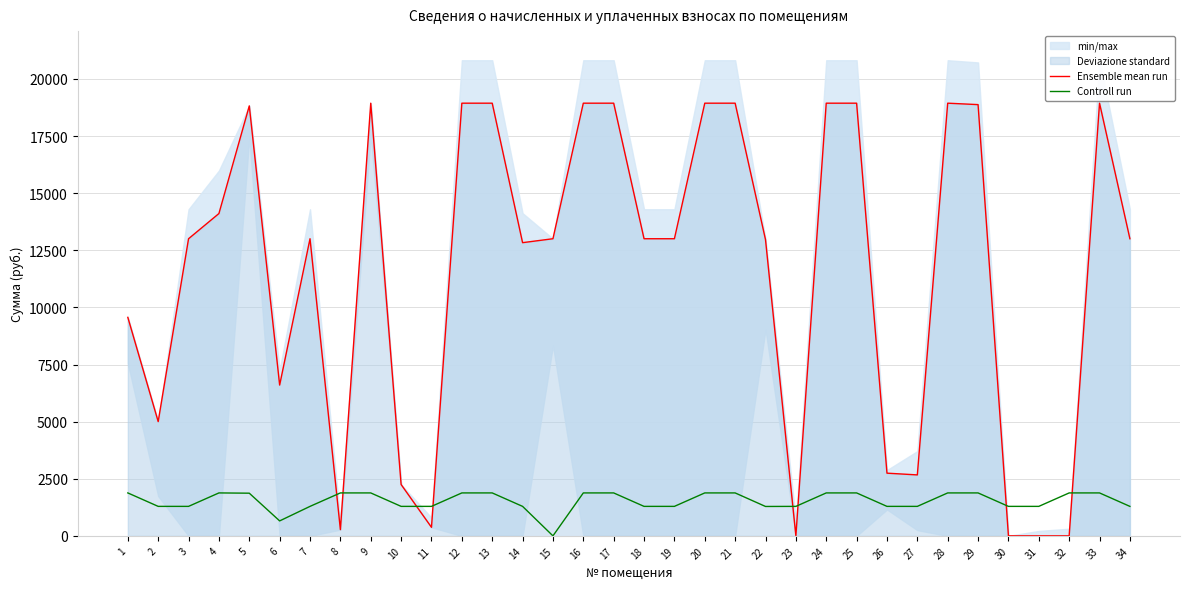

Is it true that Controll run equals 1290.9 at 30?

True